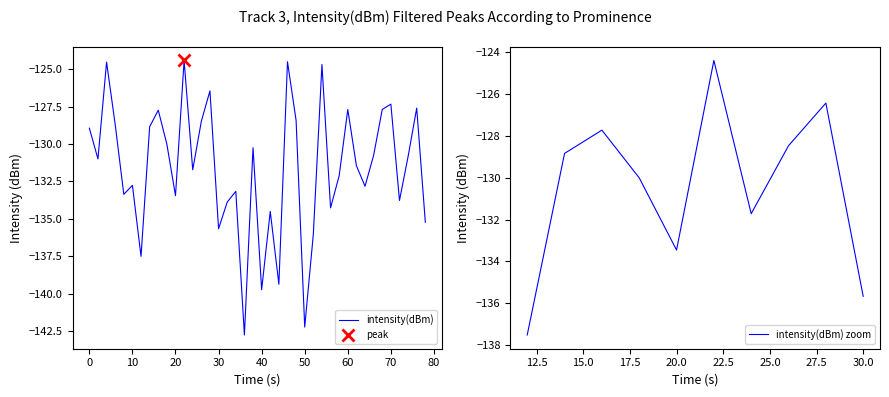

What is the sum of all values?

-5264.6